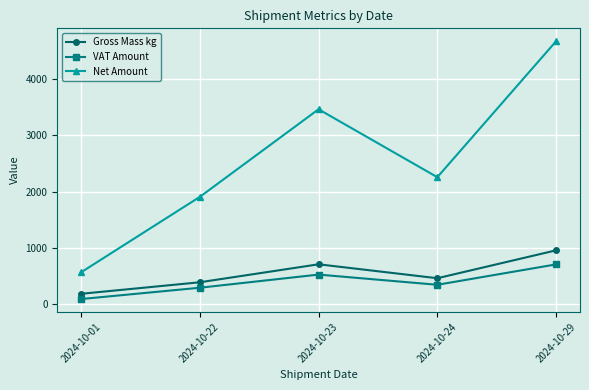

Between 2024-10-01 and 2024-10-29, which series saw the biggest shift?

Net Amount